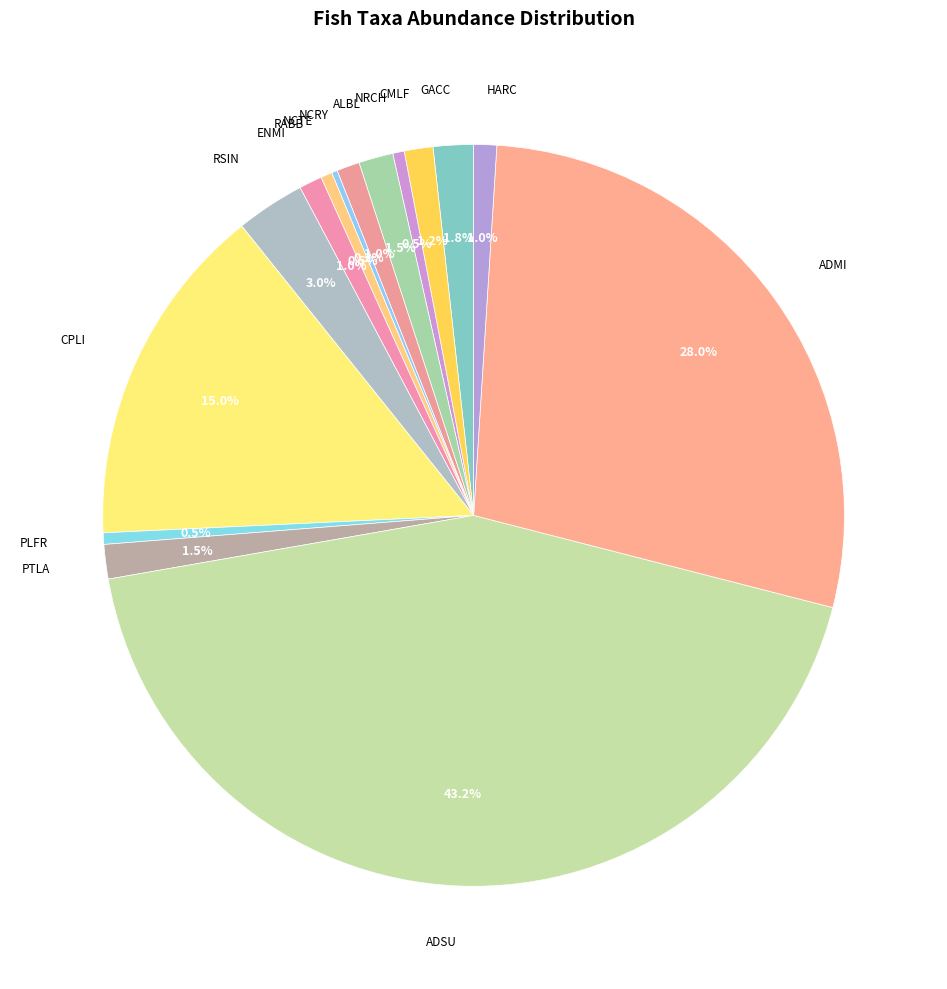

Is there any slice that represents more than half of the pie?

No